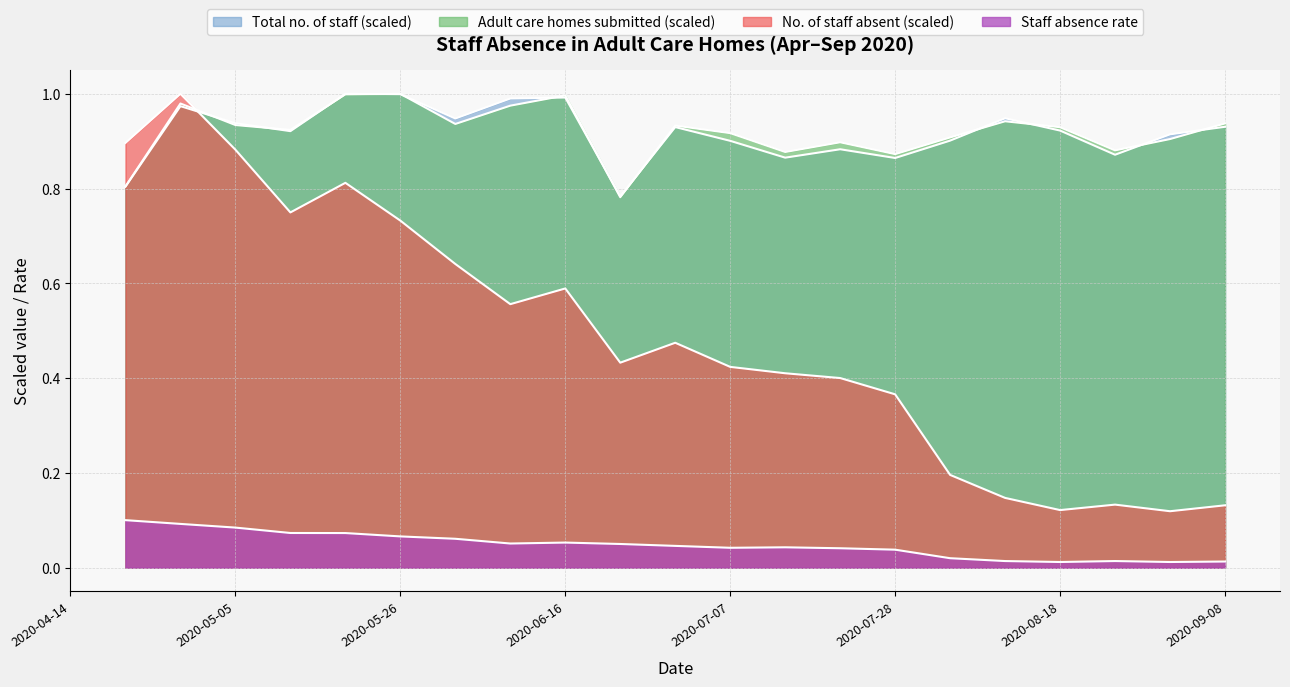

Where is the first local maximum for Staff absence rate?

2020-06-16